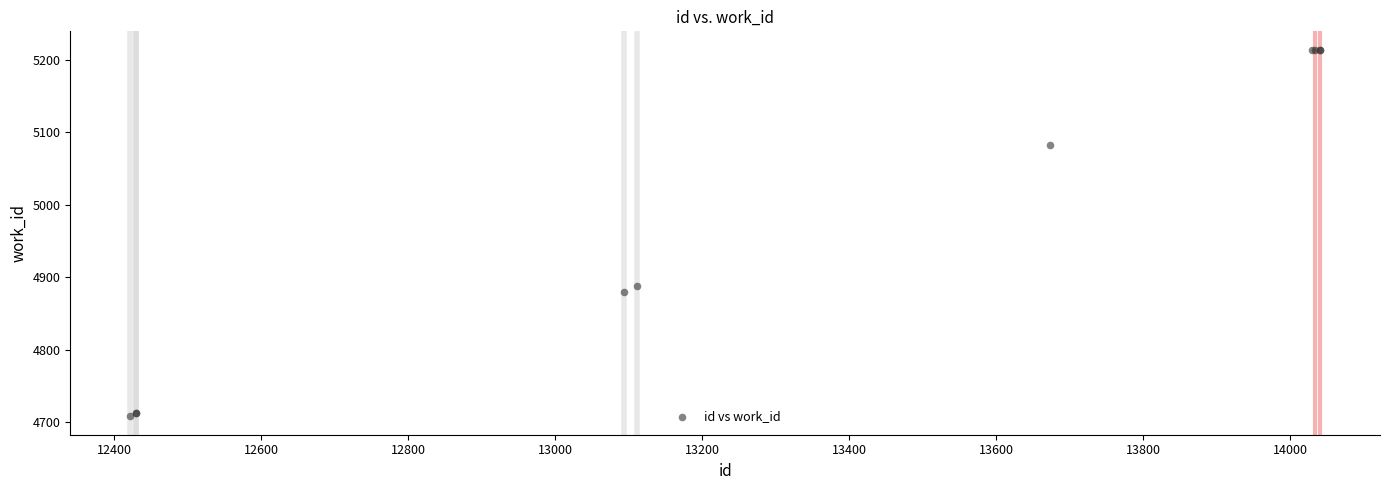

What Y value in the scatter plot is closest to 4961?

4888